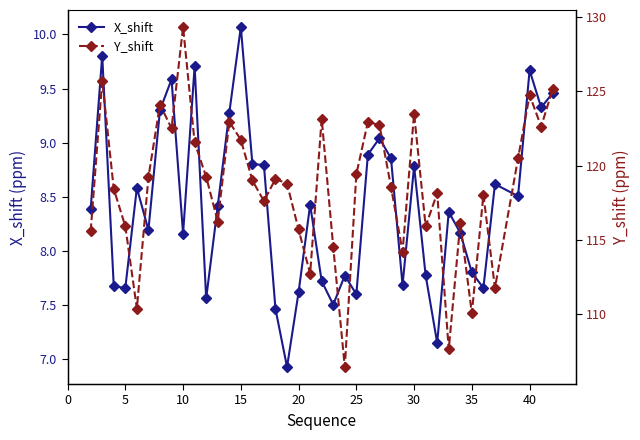

Rank the series by their maximum value, from highest to lowest.

Y_shift, X_shift